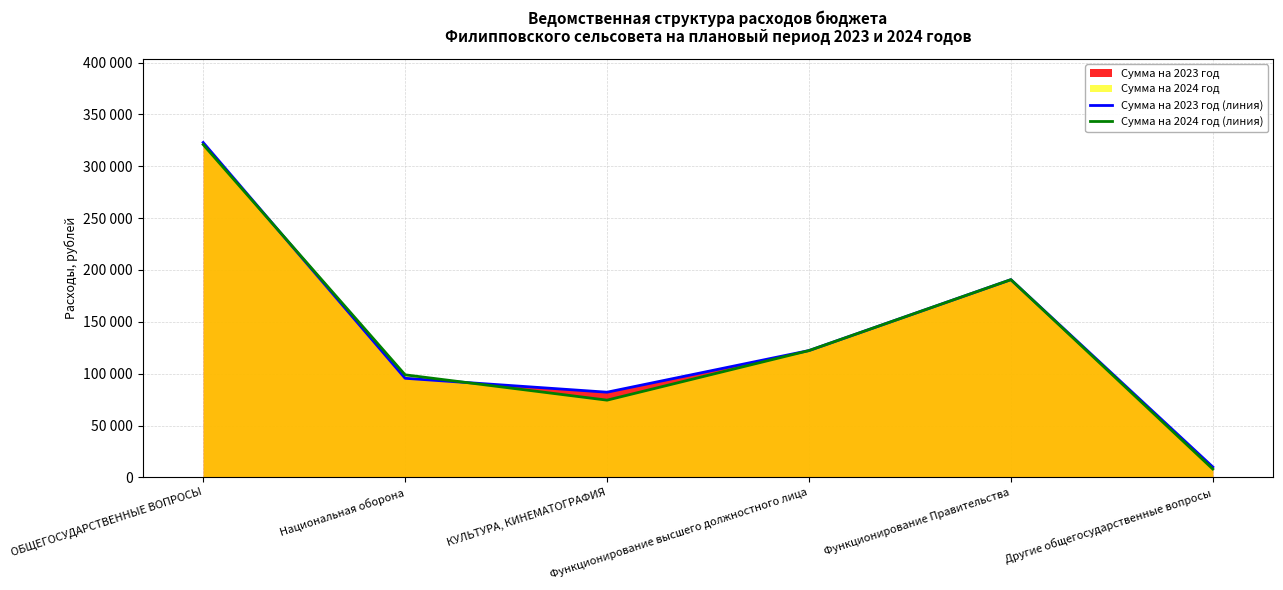

At which label is Сумма на 2024 год (линия) closest to 164480?

Функционирование Правительства